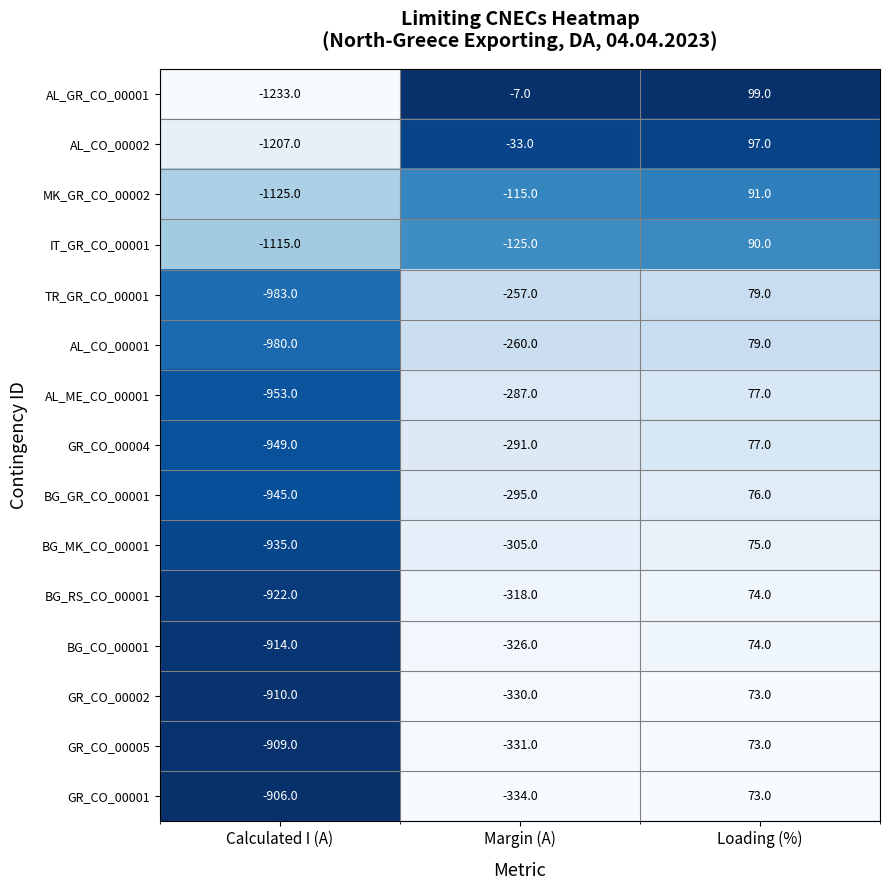

The IT_GR_CO_00001 series shows 90 at Loading (%). True or false?

True